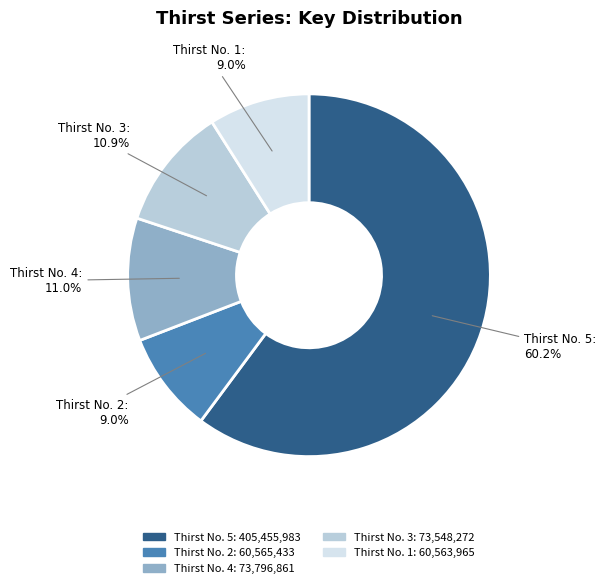

Which category has the biggest portion of the pie?

Thirst No. 5